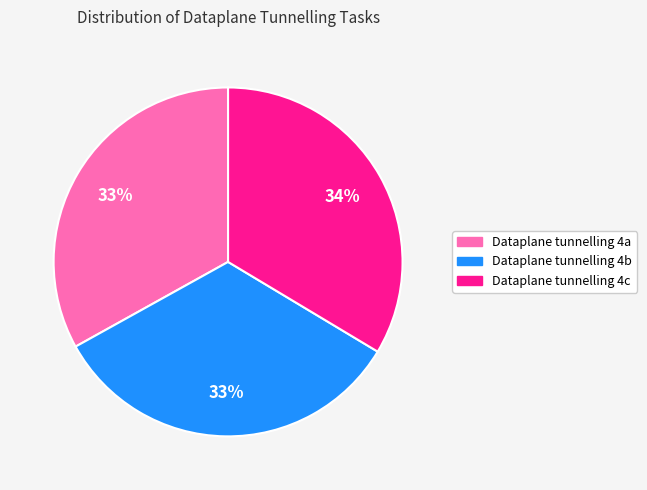

What percentage is the Dataplane tunnelling 4b slice, to the nearest percent?

33%